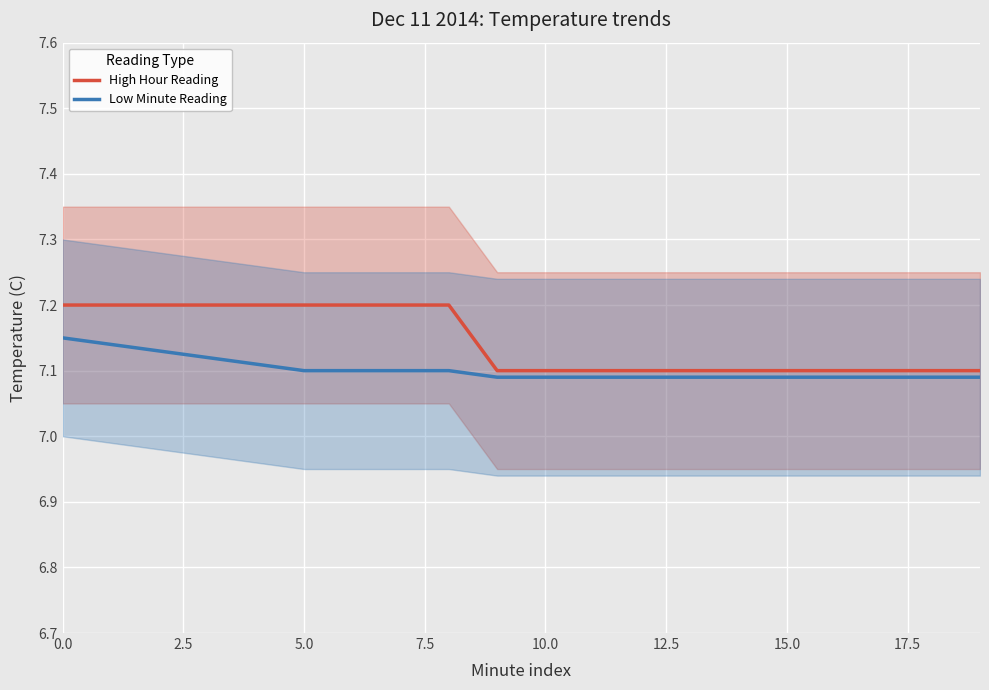

How many series are shown in this chart?

2